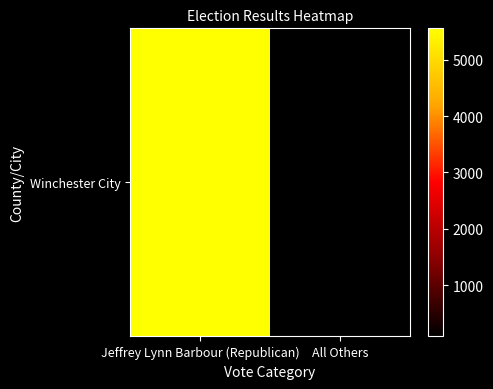

Reading left to right, extract all data points from this chart.

Jeffrey Lynn Barbour (Republican)=5557	All Others=89